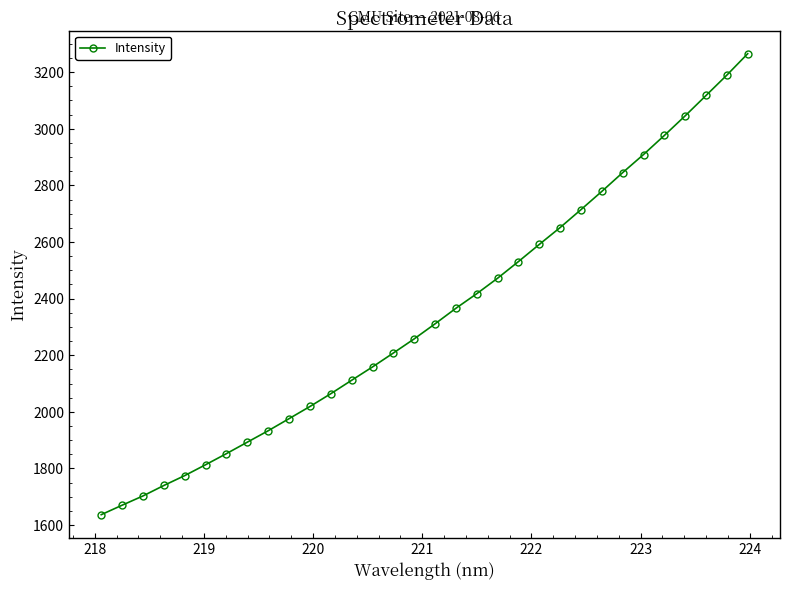

How many lines are shown in the chart?

1